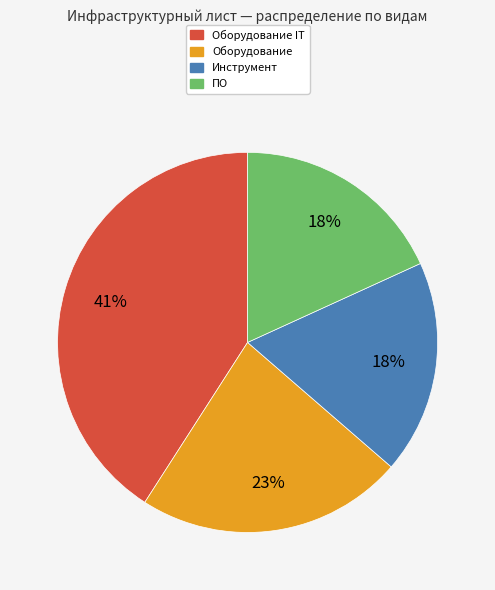

To the nearest percent, what is the difference between the largest and smallest slice percentages?

23%